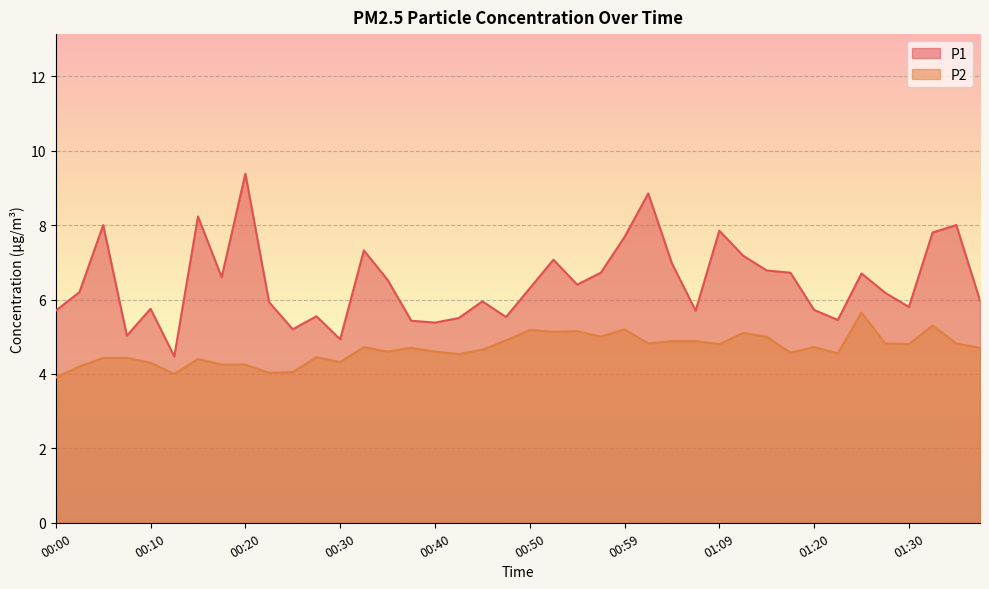

Rank the categories by P1 value from highest to lowest.

00:20, 01:02, 00:15, 00:05, 01:35, 01:09, 01:33, 00:59, 00:32, 01:12, 00:52, 01:04, 01:14, 00:57, 01:17, 01:25, 00:18, 00:35, 00:55, 00:50, 00:02, 01:28, 01:38, 00:45, 00:22, 01:30, 00:10, 01:20, 00:00, 01:07, 00:27, 00:47, 00:42, 01:23, 00:37, 00:40, 00:25, 00:08, 00:30, 00:13